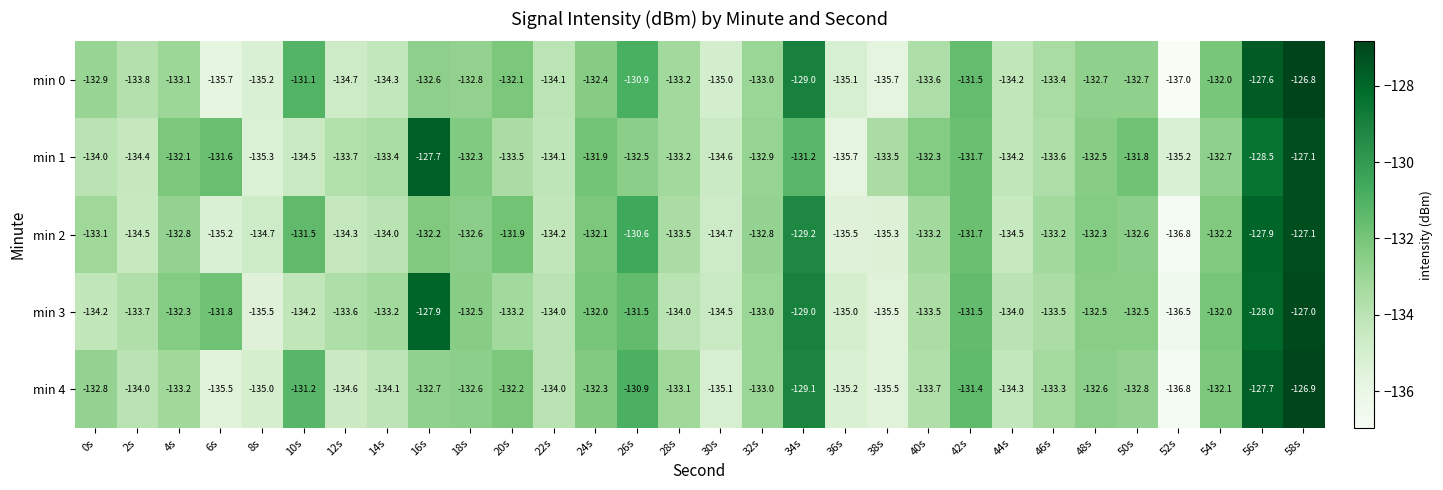

Between 24s and 30s, which series saw the biggest shift?

min 4